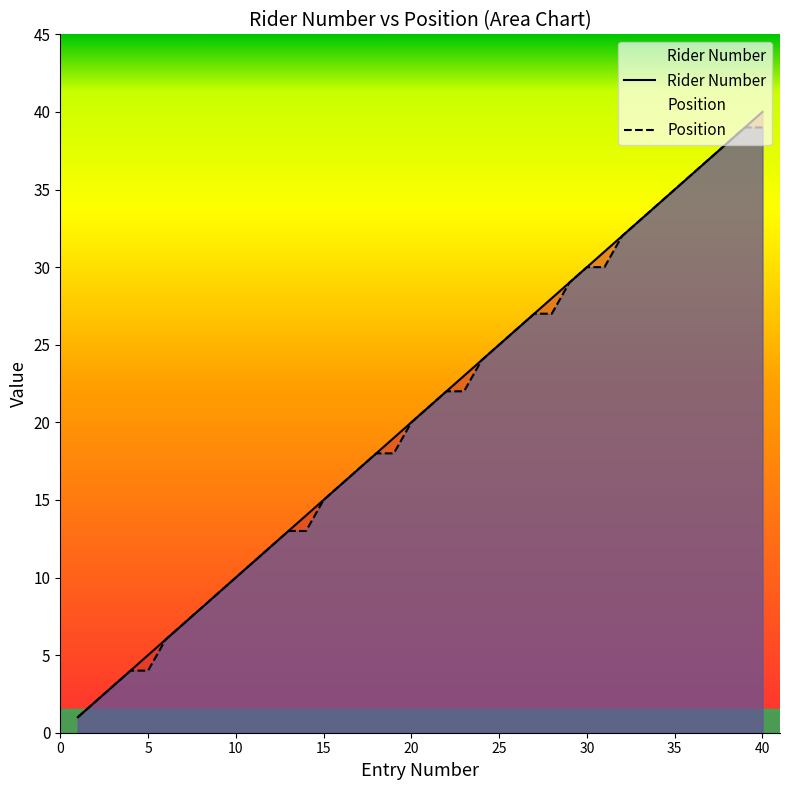

Between 15 and 31, which series saw the biggest shift?

Rider Number